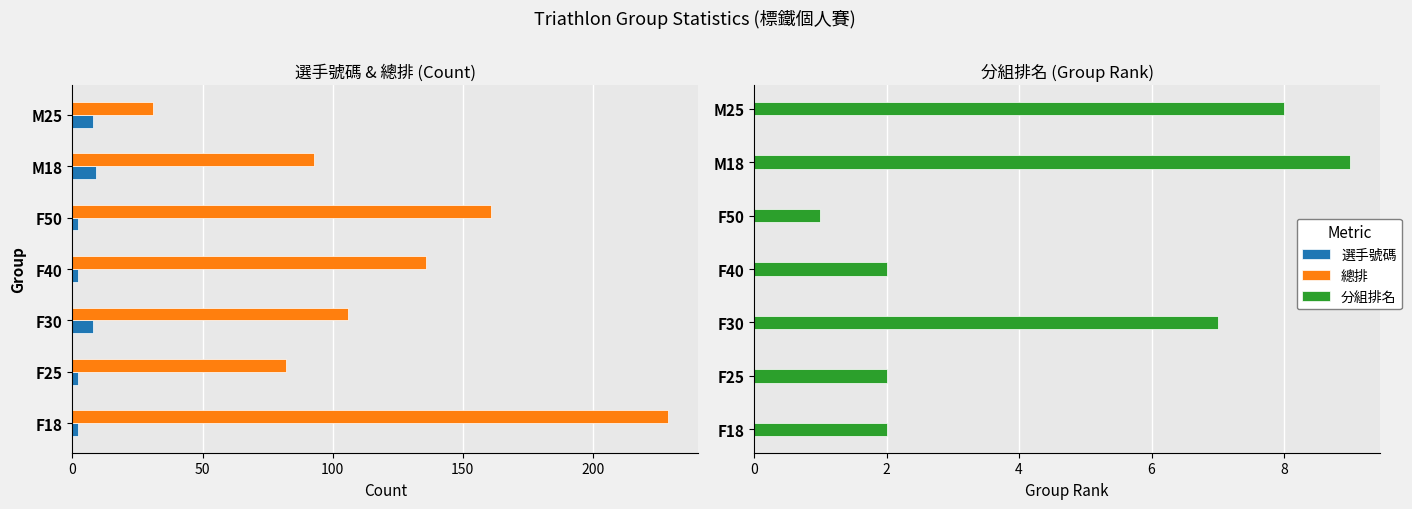

Is the value of 總排 at F18 greater than the value of 分組排名 at M18?

Yes